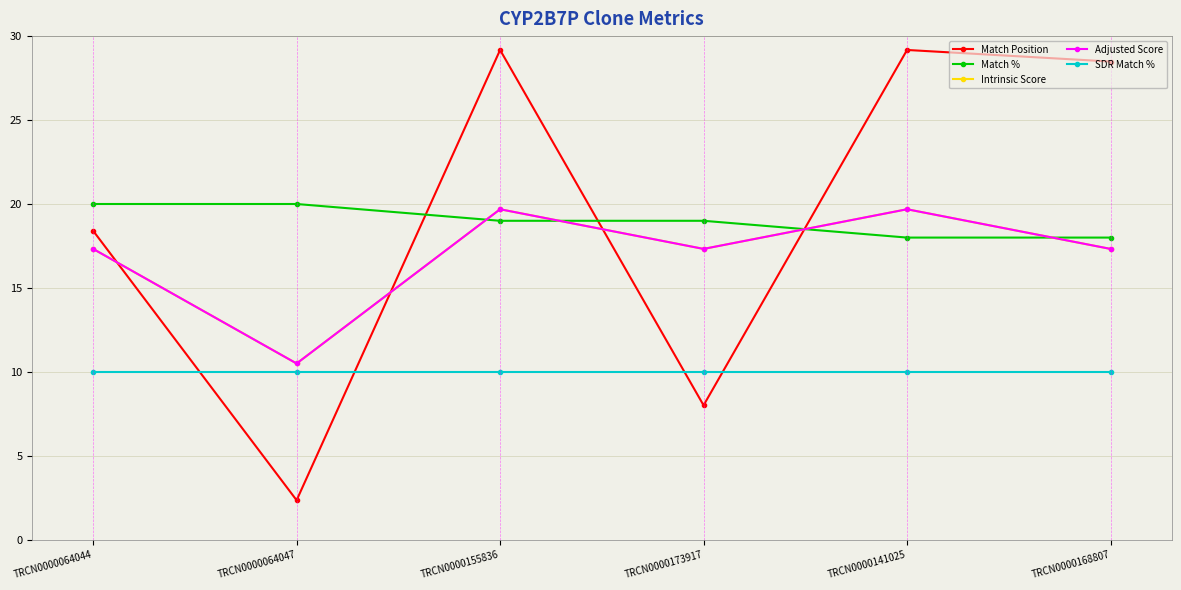

True or false: Intrinsic Score and SDR Match % cross at least once.

False